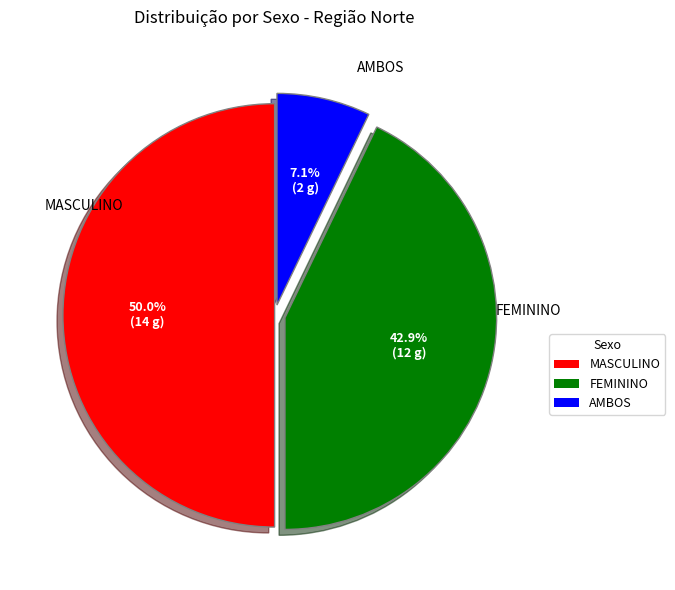

Between MASCULINO and AMBOS, which is larger?

MASCULINO